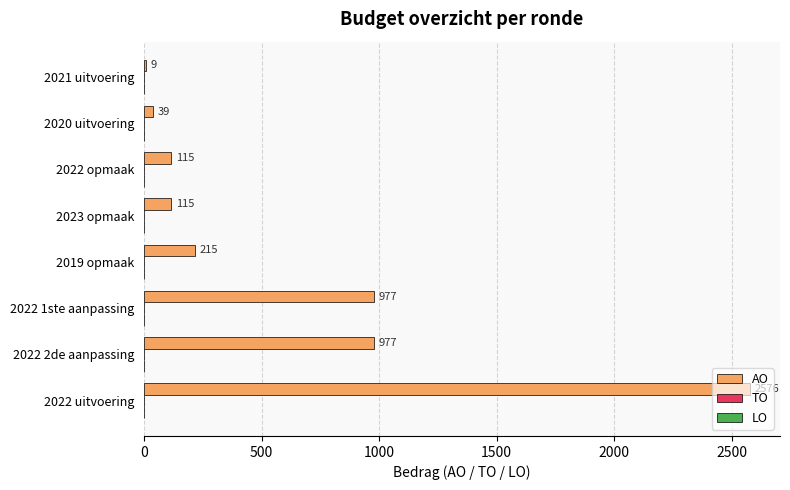

Read the value at 2022 opmaak, to the nearest 100.

100